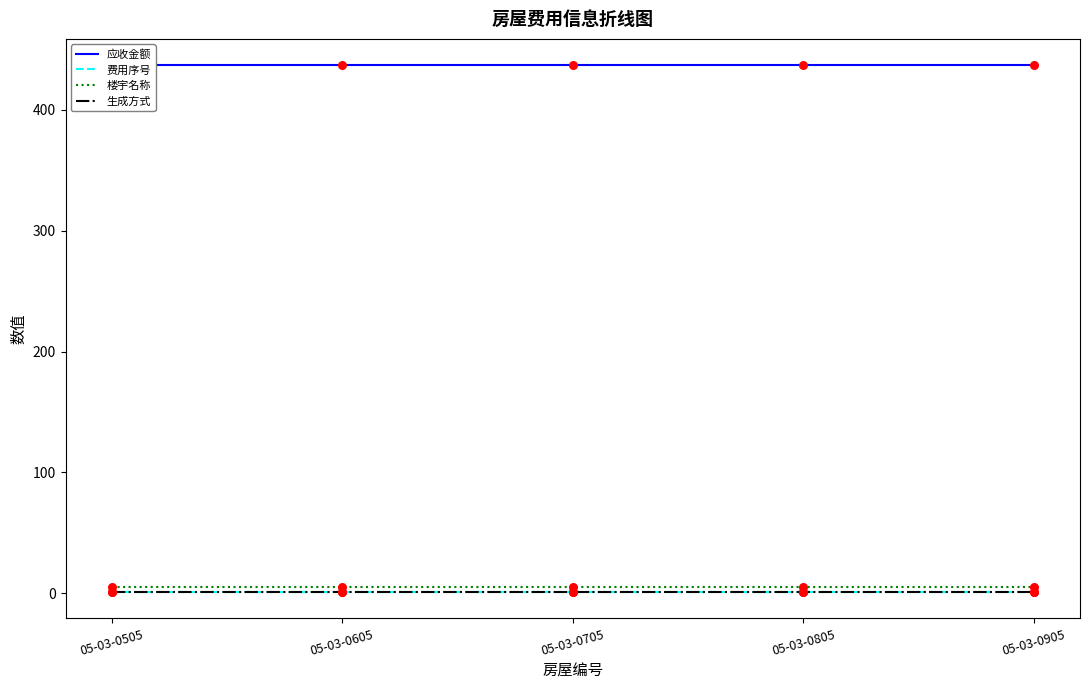

Which series has the largest Y range (max minus min)?

应收金额